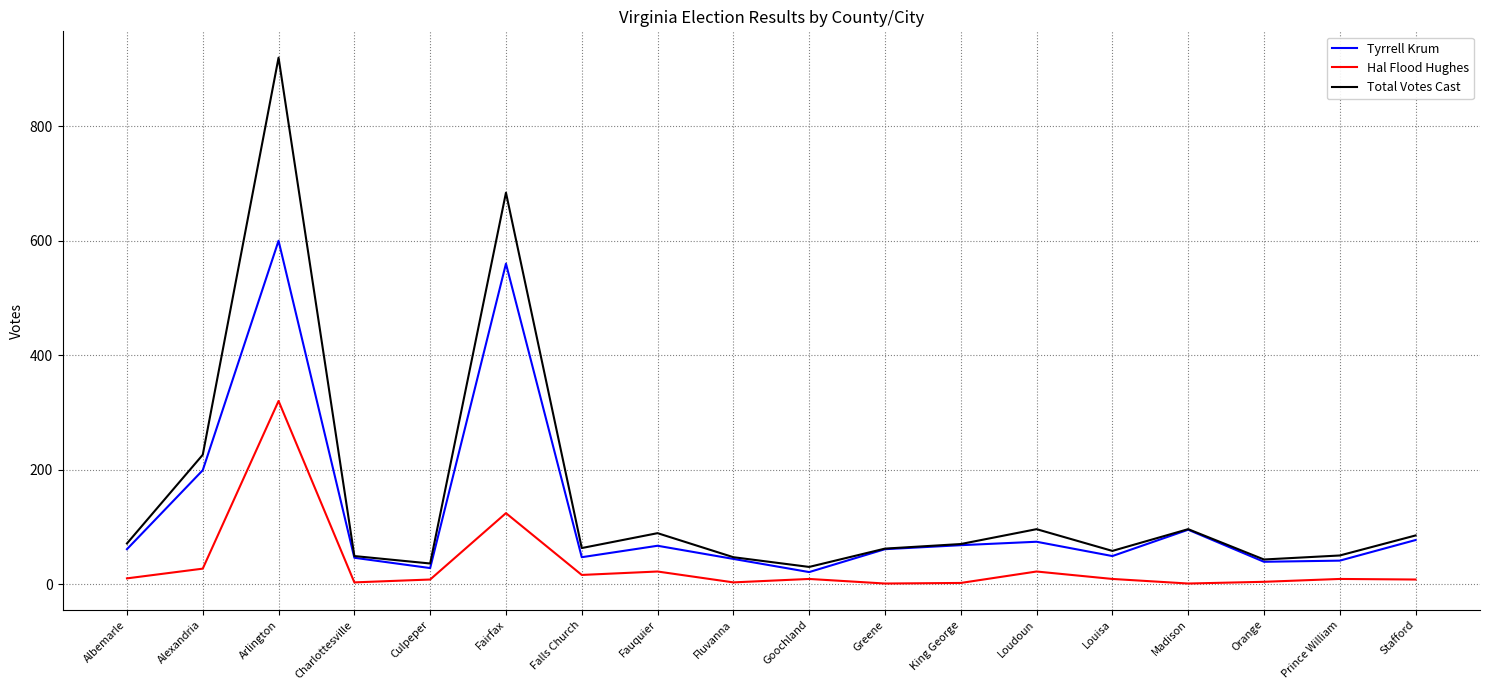

In Tyrrell Krum, how many points are higher than both neighbors (excluding endpoints)?

5